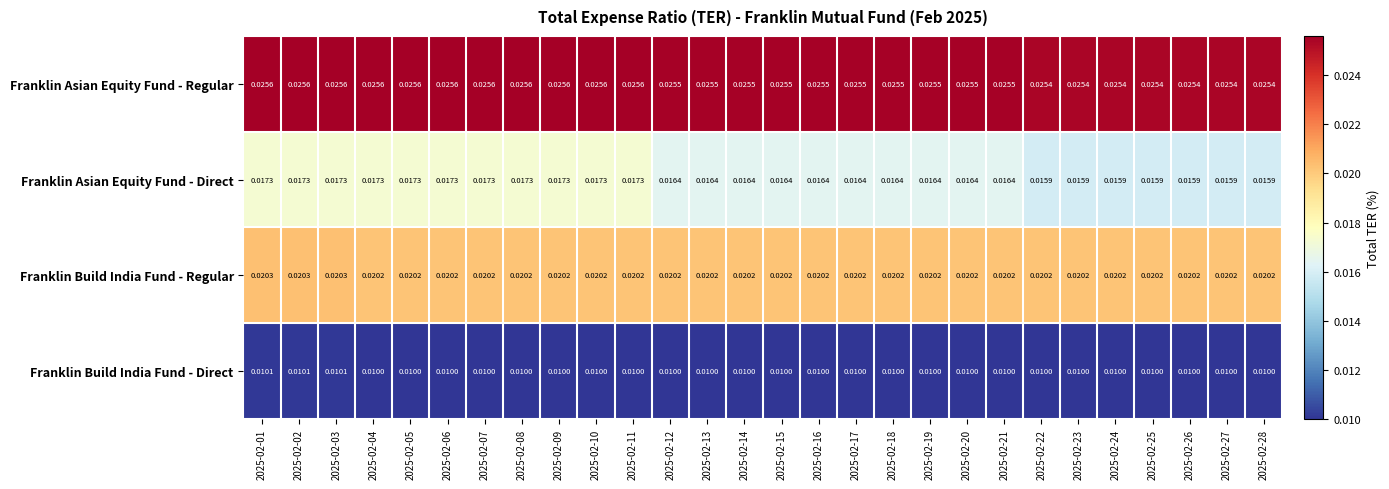

Which series has the largest range (max minus min)?

Franklin Asian Equity Fund - Direct